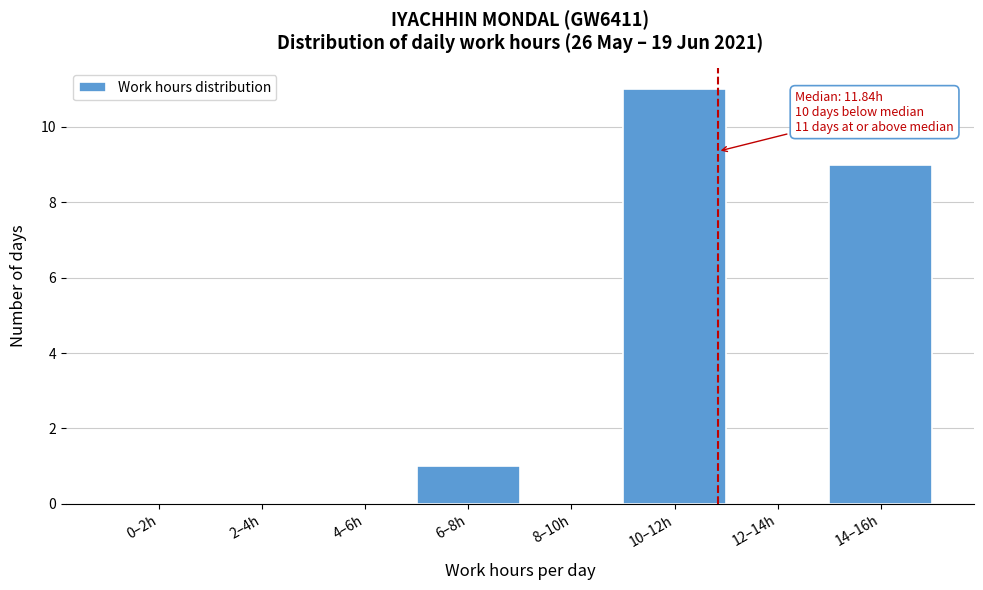

Reading left to right, list all the values displayed in this chart.

0–2h=0	2–4h=0	4–6h=0	6–8h=1	8–10h=0	10–12h=11	12–14h=0	14–16h=9